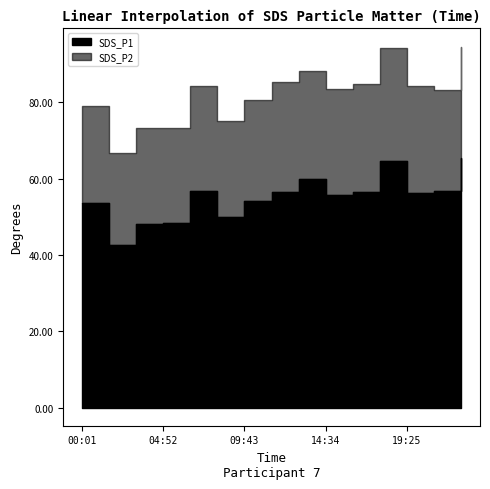

What is the label of the 14th point from the right?

01:38